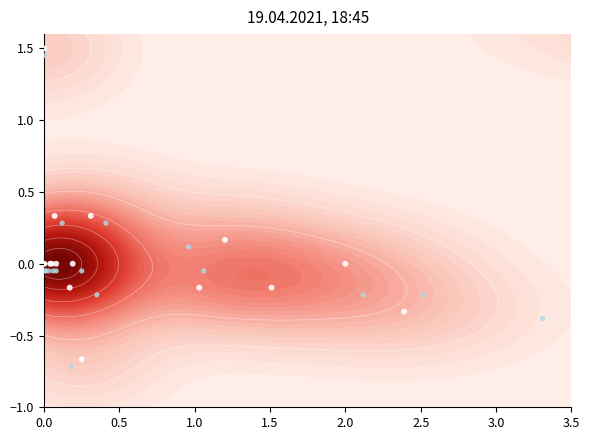

The value of x710 test points at 3.5 is 1.0. True or false?

False